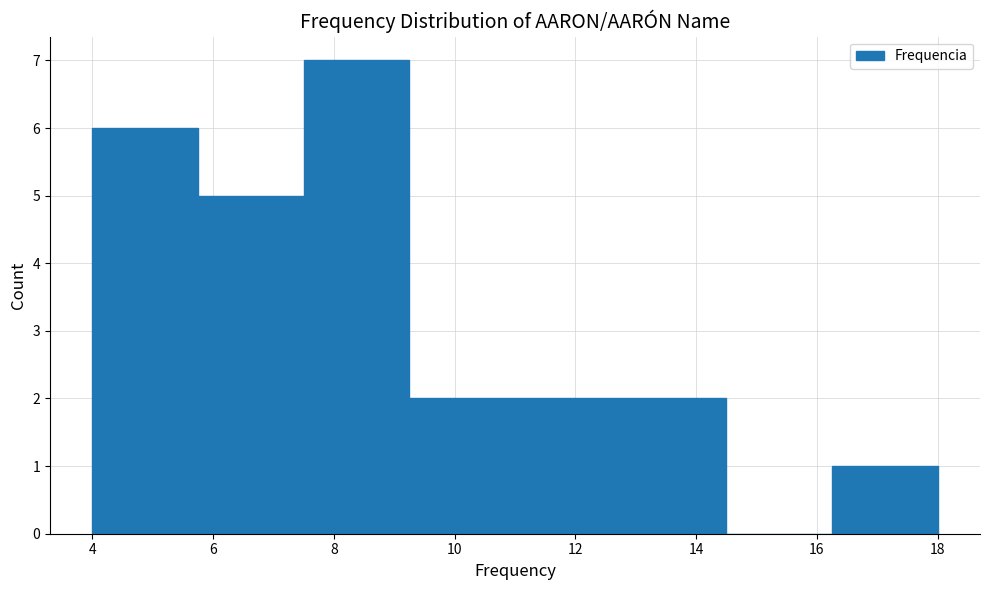

Reading left to right, list every bar in this chart as the range it spans on the x-axis followed by its height. Neither the bar edges nor the heights are printed on the chart, so give them approximately, as read against the axes.

4.00 to 5.75: 6
5.75 to 7.50: 5
7.50 to 9.25: 7
9.25 to 11.00: 2
11.00 to 12.75: 2
12.75 to 14.50: 2
14.50 to 16.25: 0
16.25 to 18.00: 1